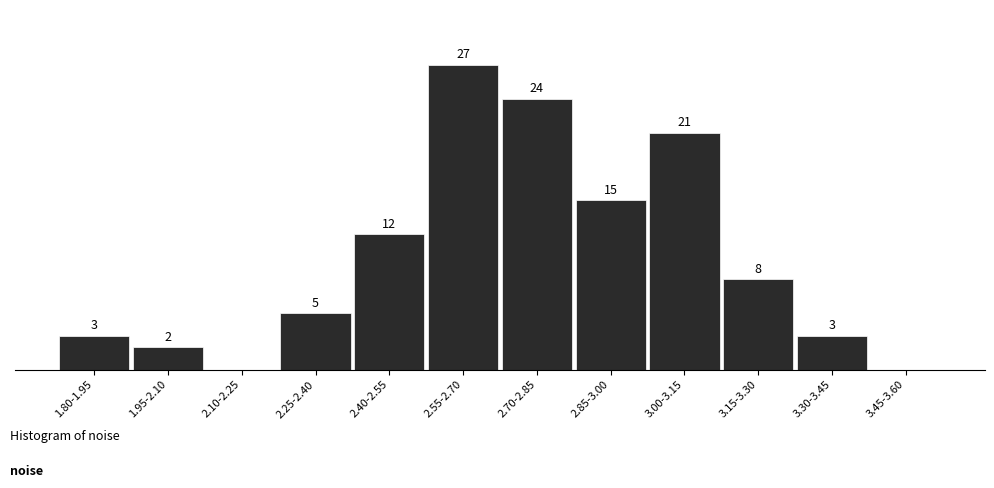

Between 3.00-3.15 and 2.55-2.70, which is larger?

2.55-2.70